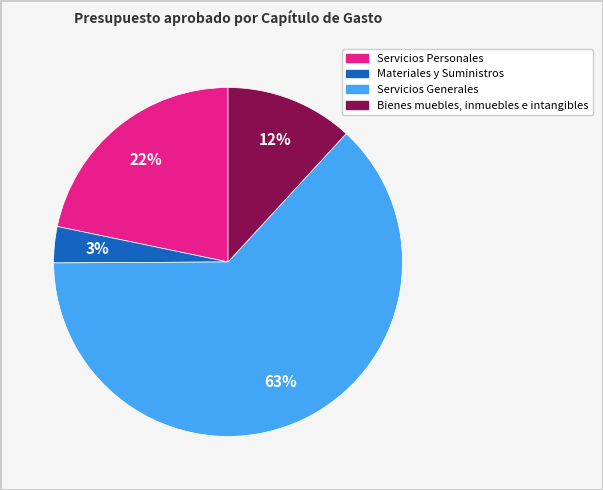

Which has a higher value, Servicios Generales or Servicios Personales?

Servicios Generales